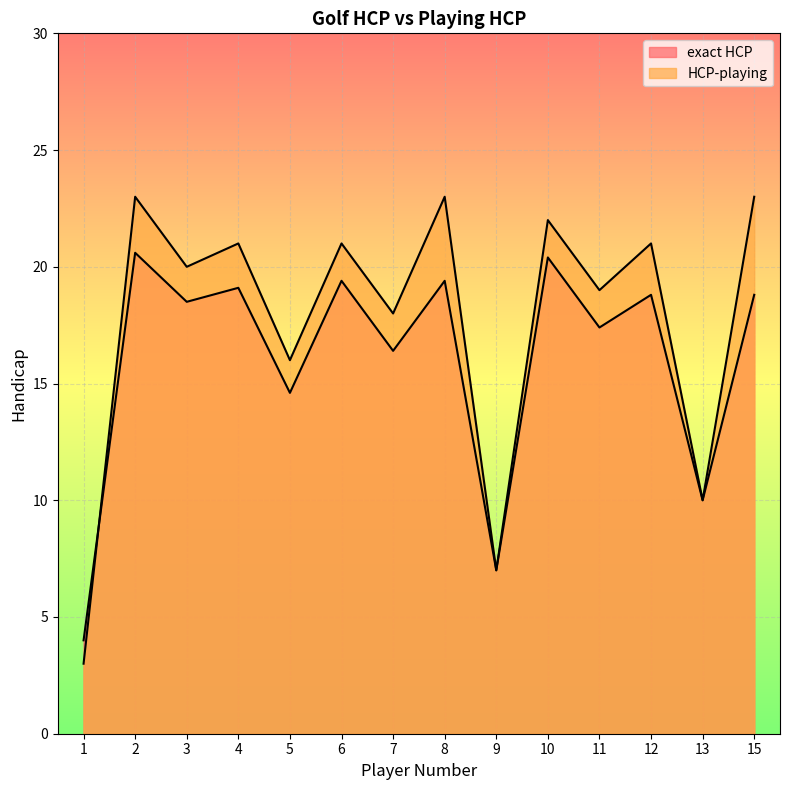

What is the difference between the exact HCP values at 5 and 15?

4.2